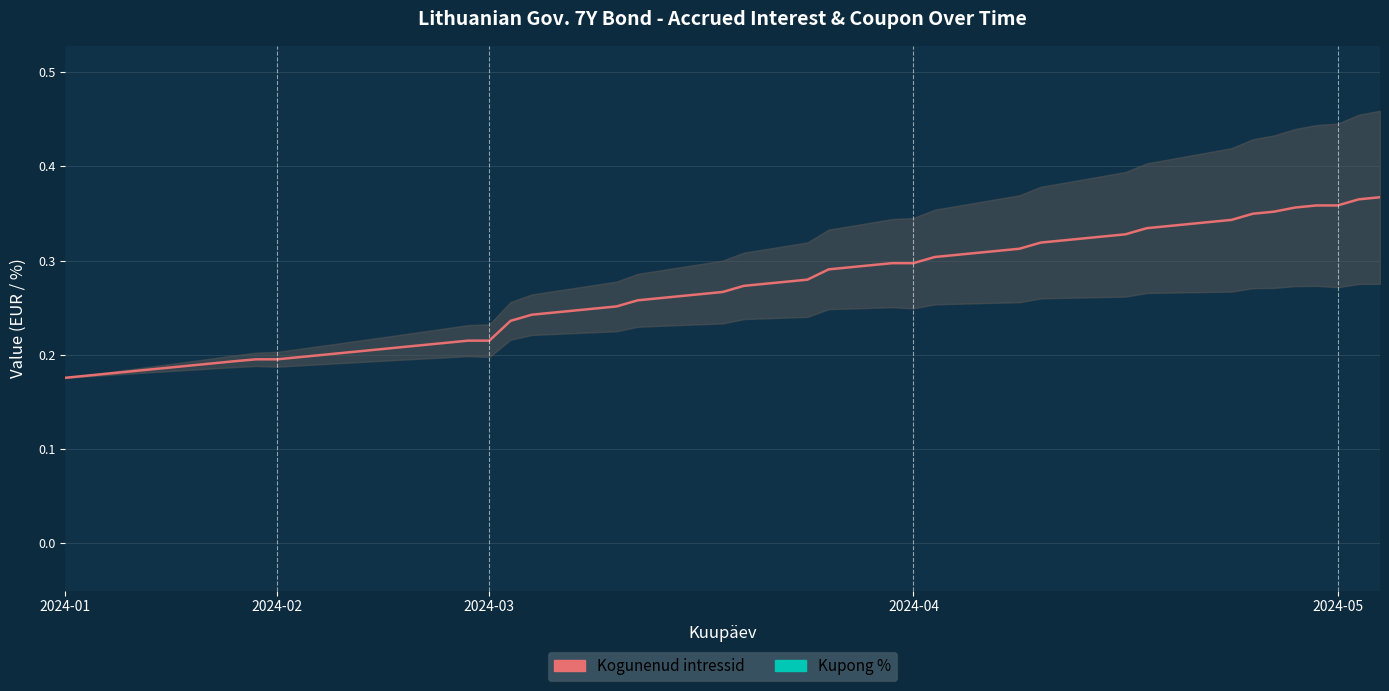

True or false: Kogunenud intressid has more than 0 interior local peaks.

False